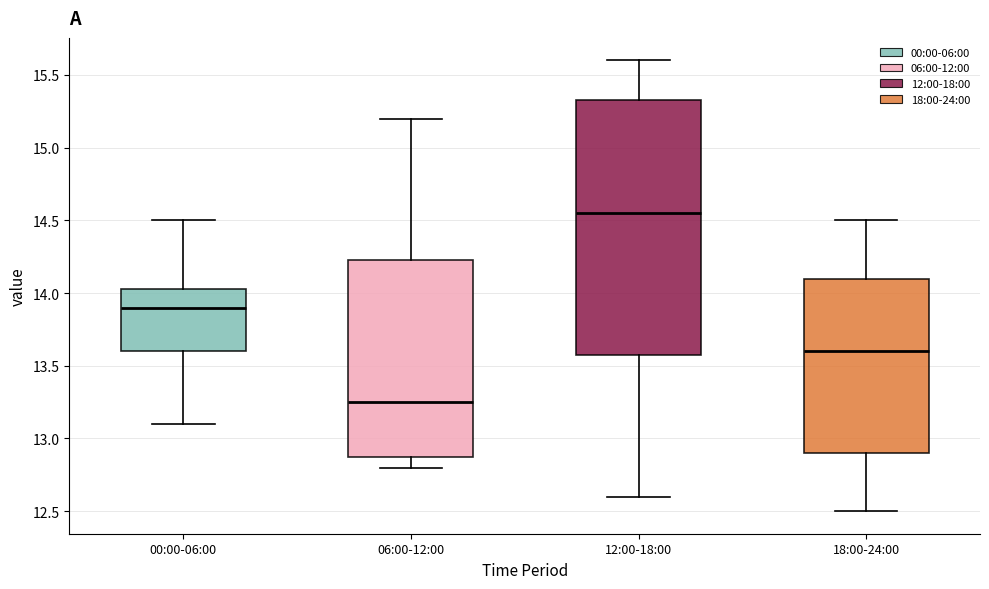

Reading left to right, transcribe this box plot: for each box, give where its median line is, the range the box spans, and where its two whiskers end, as read against the y-axis. The values are not printed on the chart, so give them approximately, as read against the axis.

00:00-06:00: median 13.90, box 13.60 to 14.05, whiskers 13.10 to 14.50
06:00-12:00: median 13.25, box 12.90 to 14.25, whiskers 12.80 to 15.20
12:00-18:00: median 14.55, box 13.60 to 15.35, whiskers 12.60 to 15.60
18:00-24:00: median 13.60, box 12.90 to 14.10, whiskers 12.50 to 14.50